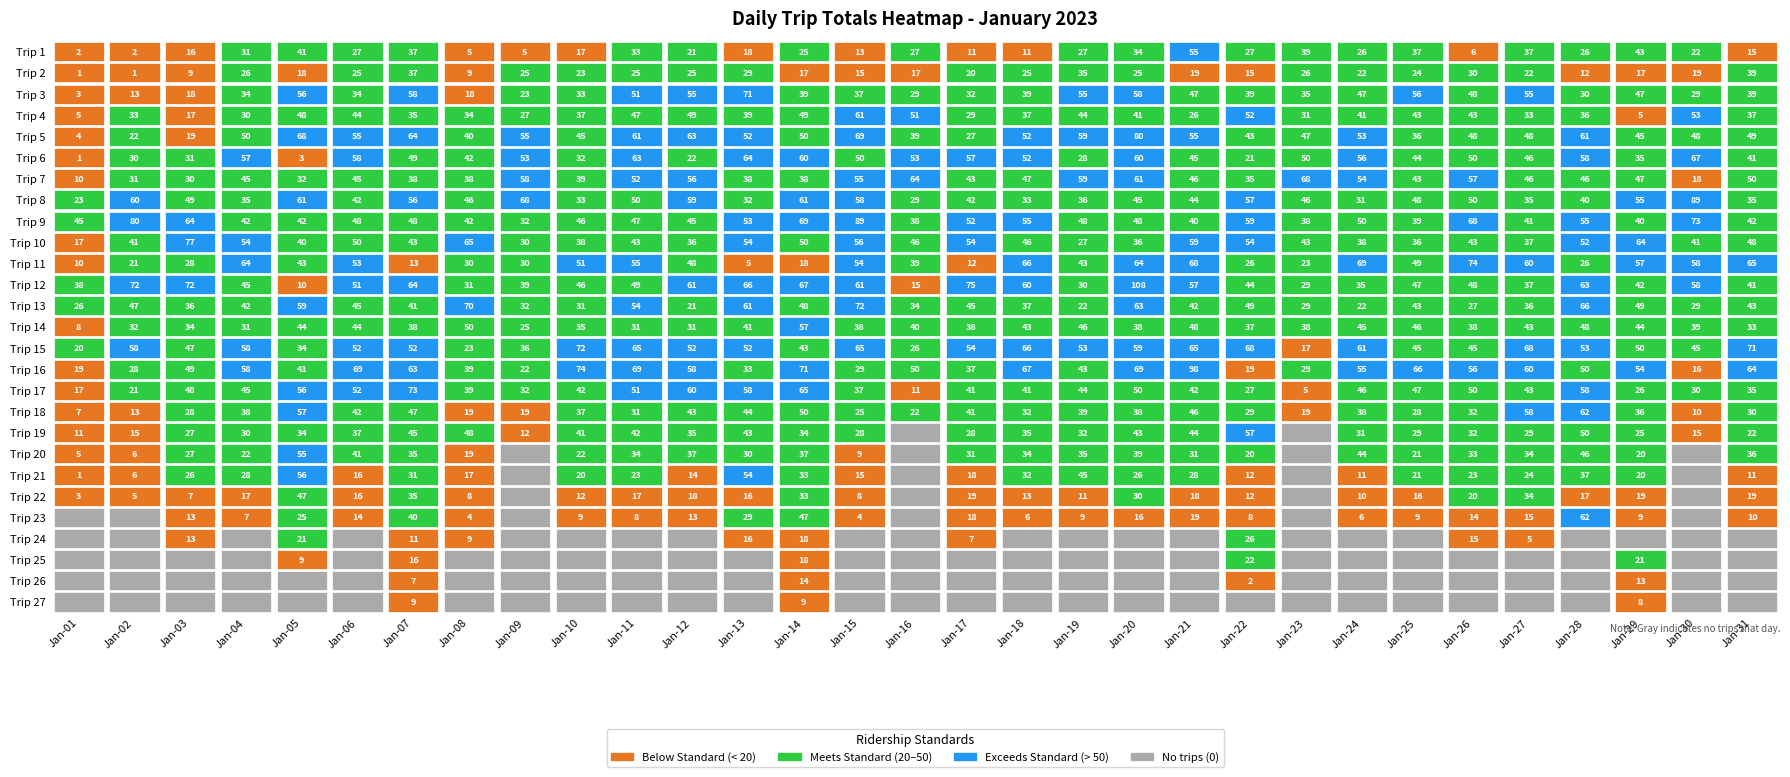

Which series has the largest total across all categories?

9